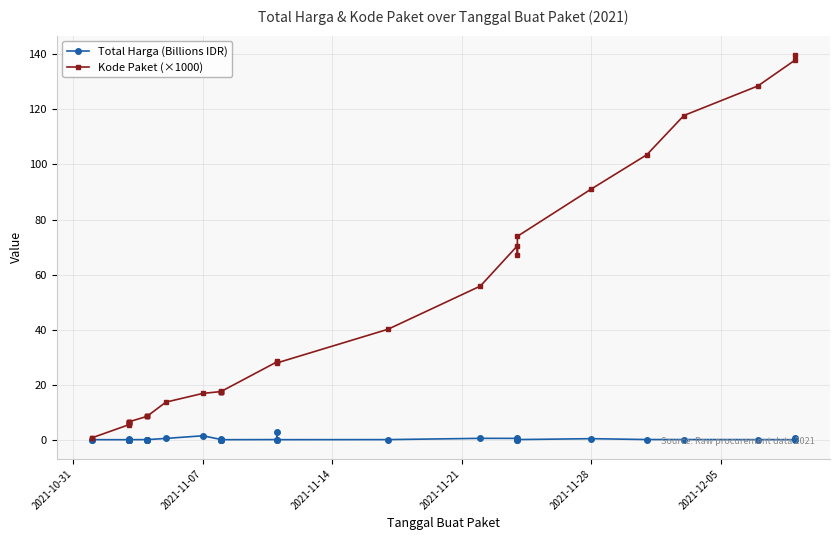

Does the chart display data point markers on the line(s)?

Yes